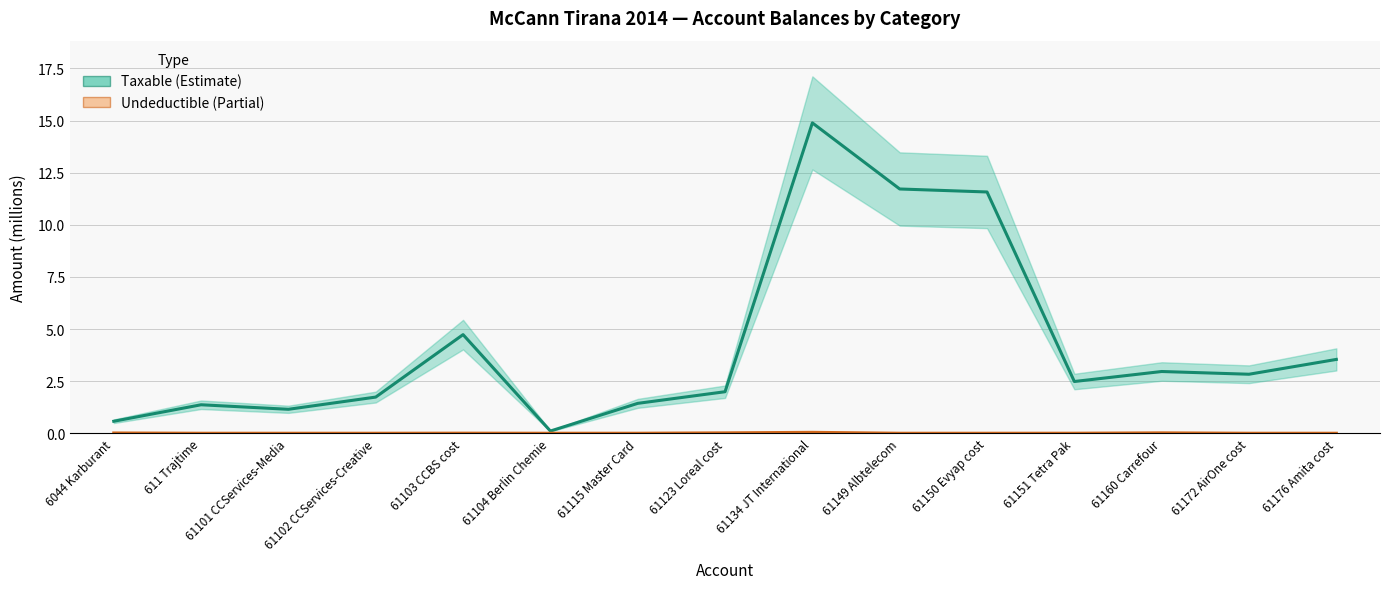

Which series changed the most between 61104 Berlin Chemie and 61172 AirOne cost?

Taxable (Estimate)